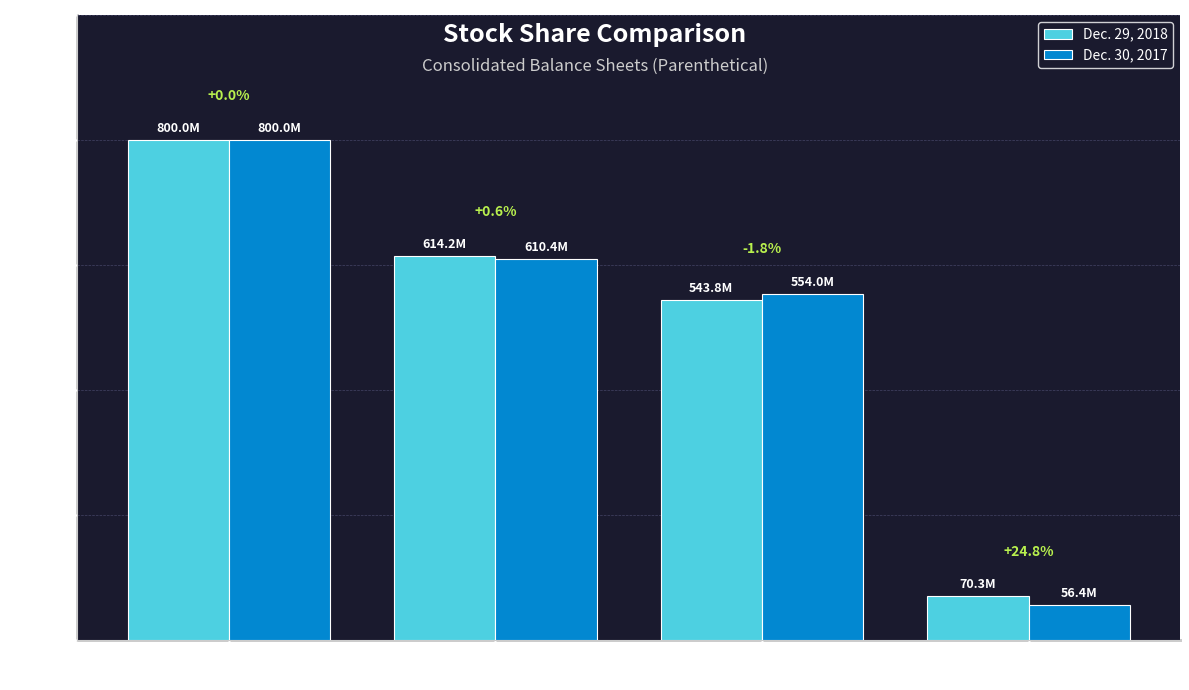

What is the value of the Dec. 29, 2018 bar at the 4th from the left?

70337276